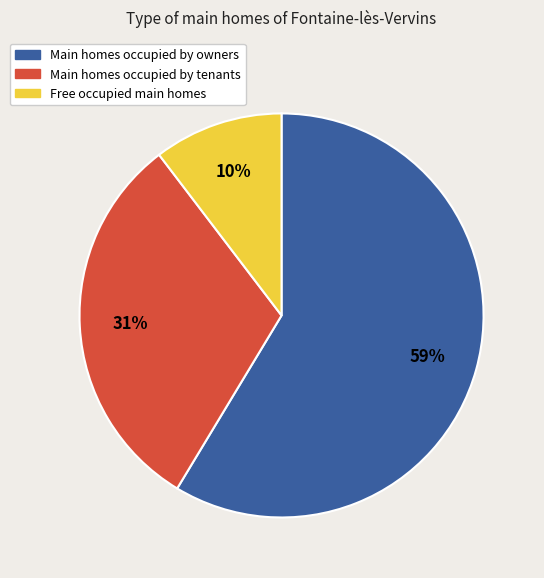

To the nearest percent, what is the average slice percentage?

33%